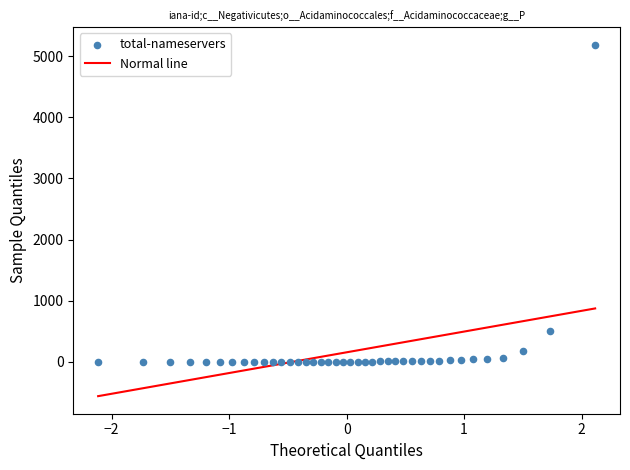

What Y value in the scatter plot is closest to 2593?

508